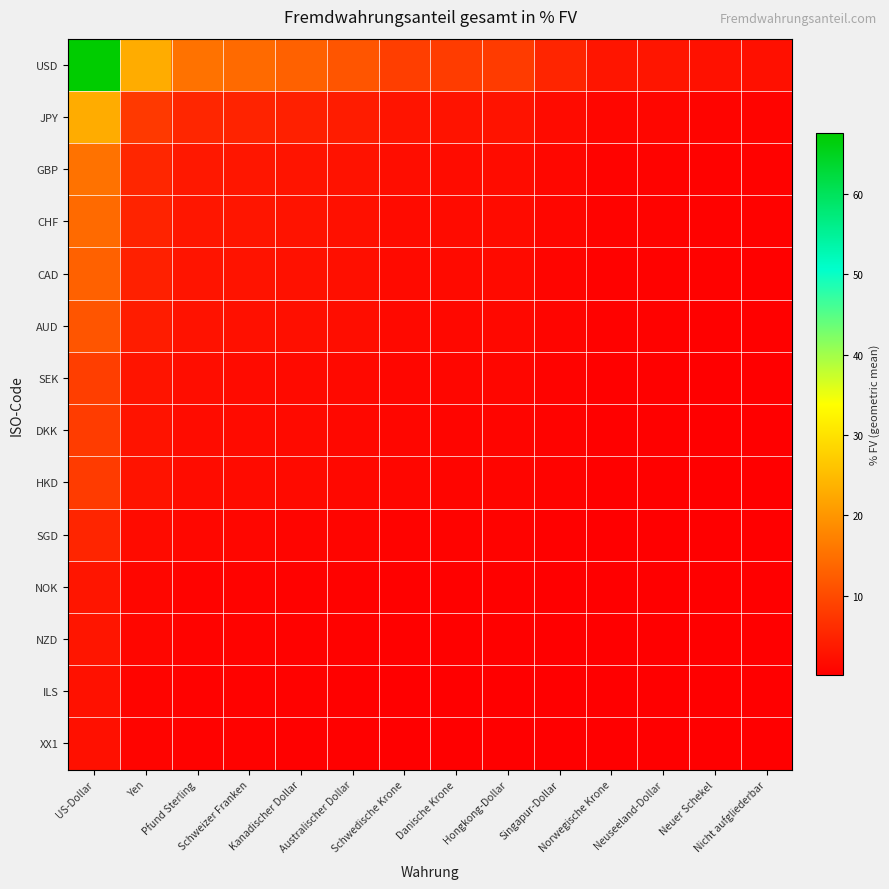

At which category is the sum across all series the highest?

US-Dollar